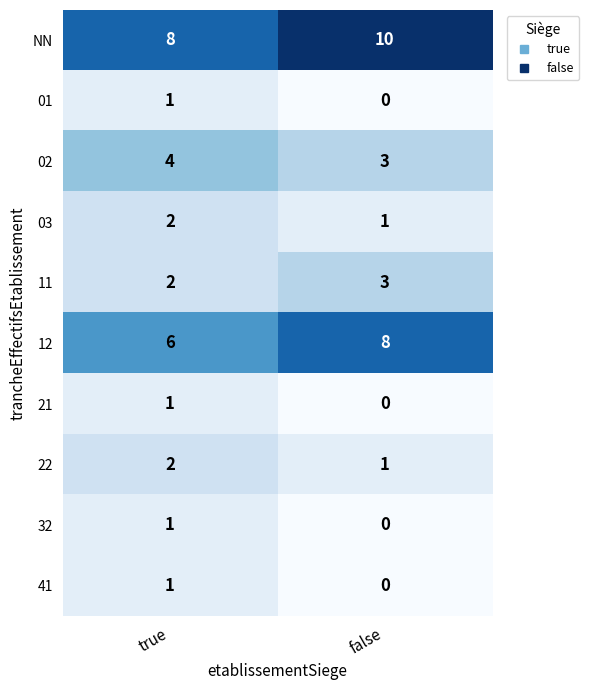

What is the sum of all 12 values?

14